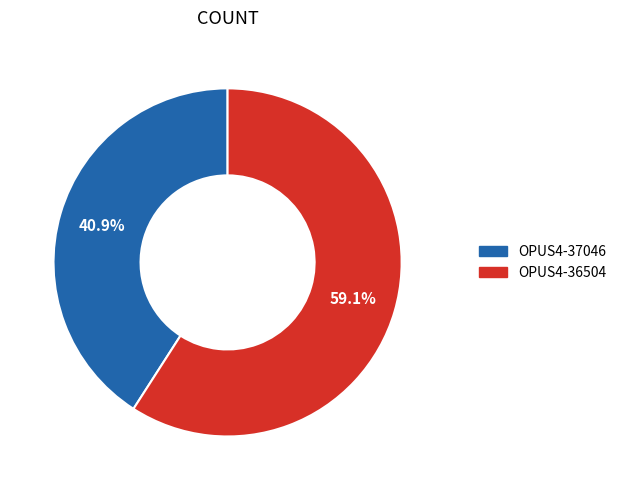

Between OPUS4-36504 and OPUS4-37046, which is larger?

OPUS4-36504